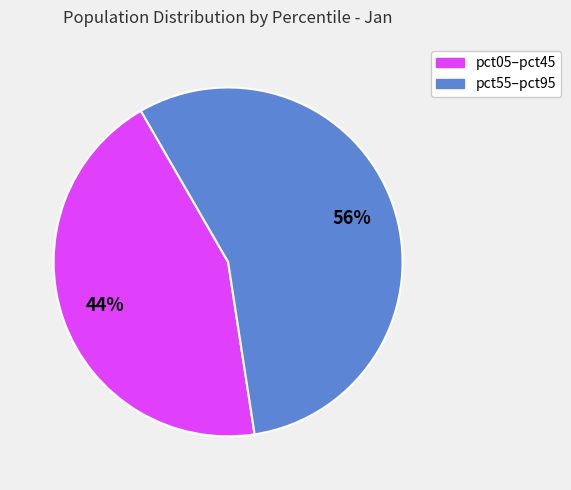

Does any single category account for the majority?

Yes